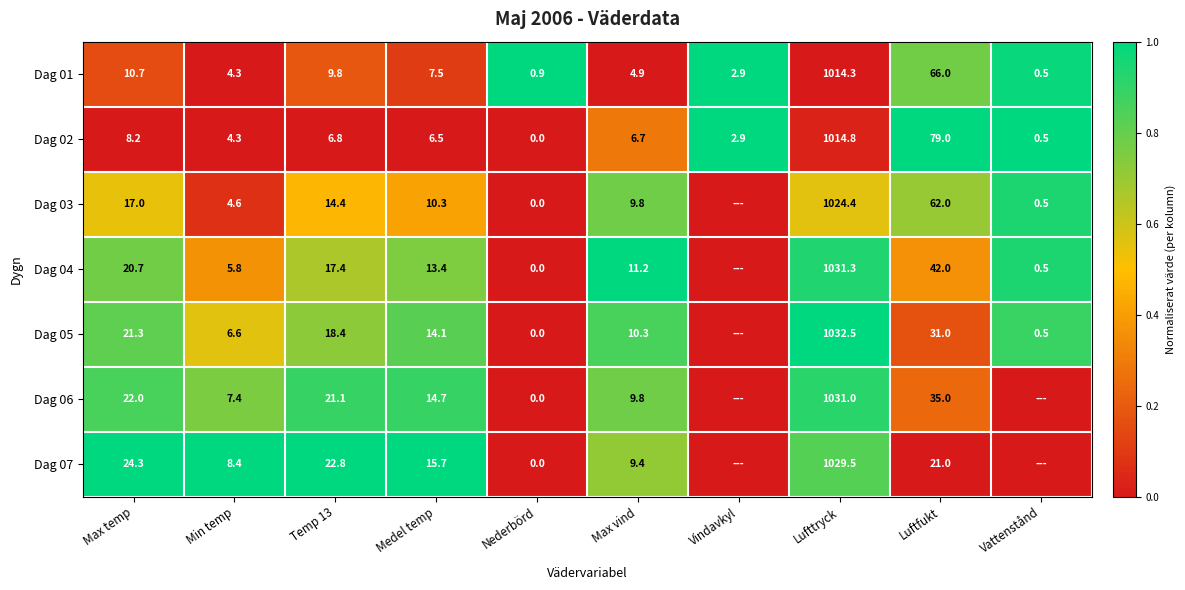

What is the sum of the Dag 03 values at Medel temp and Nederbörd?

10.3